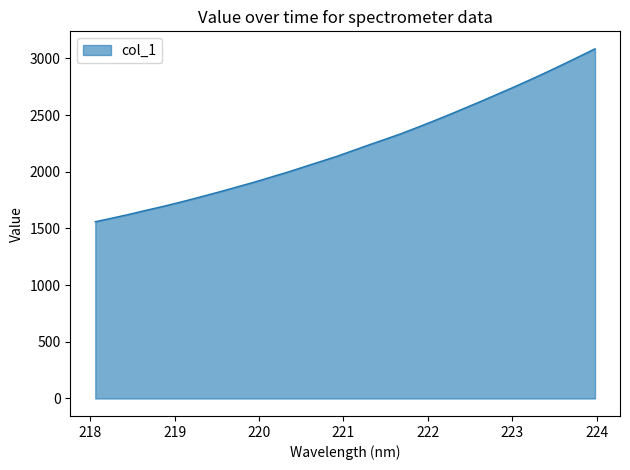

What is the difference between the maximum and minimum values?

1525.3